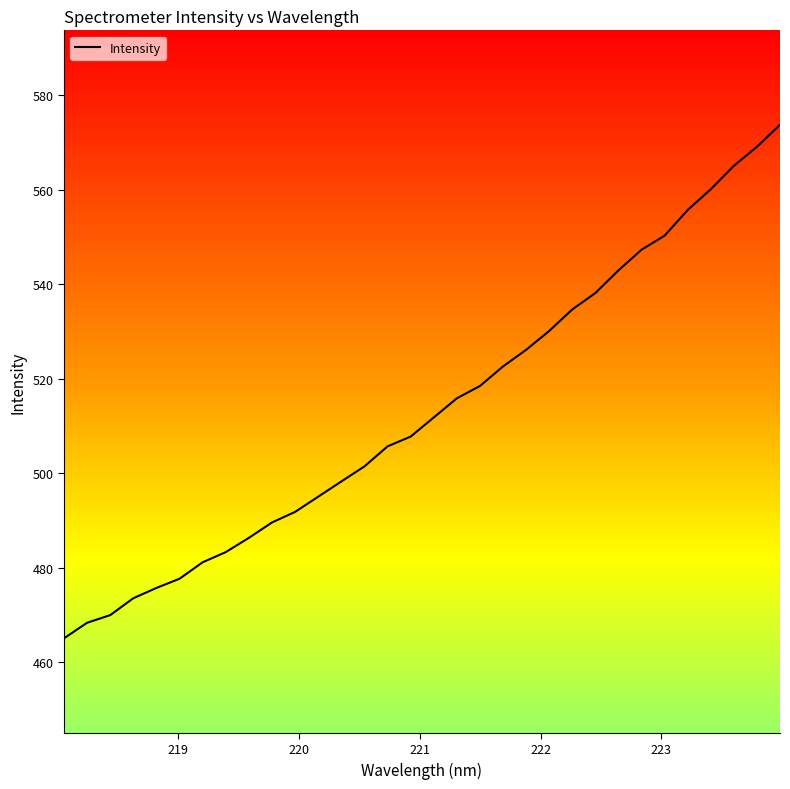

What is the difference between the maximum and minimum values?

108.7